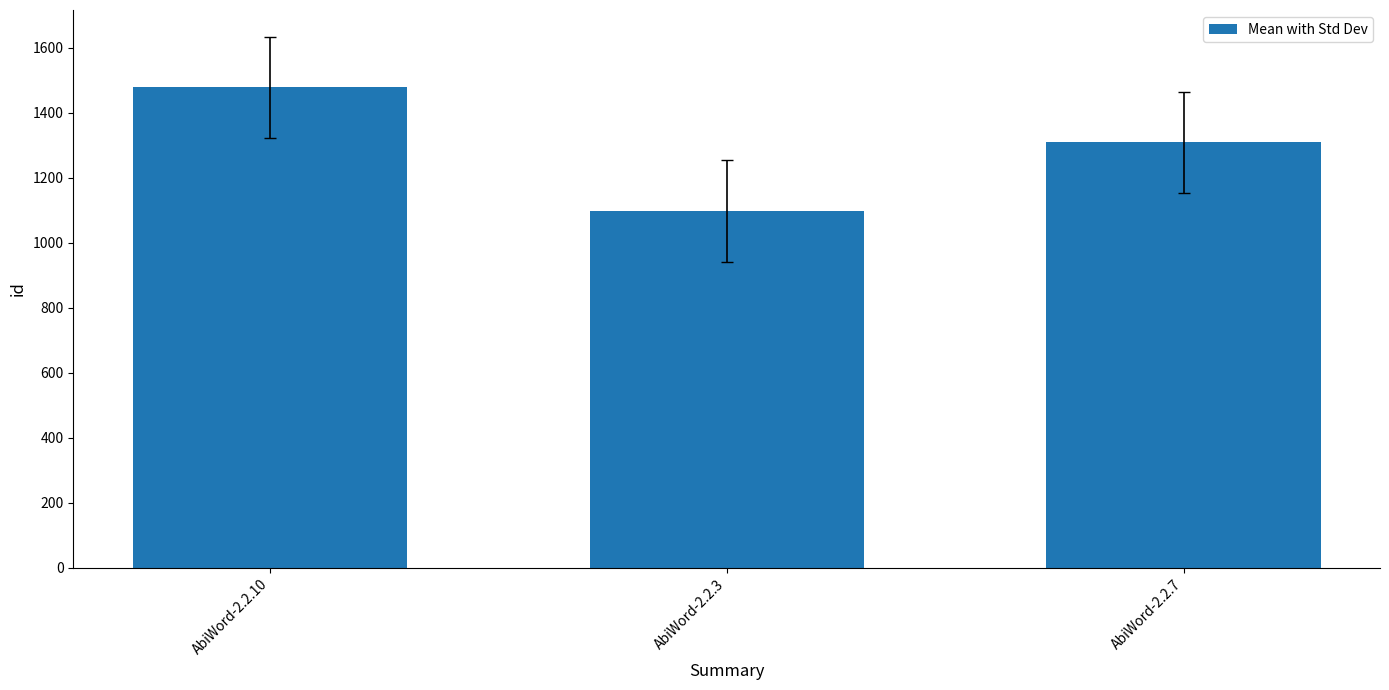

How many bars are there in total?

3